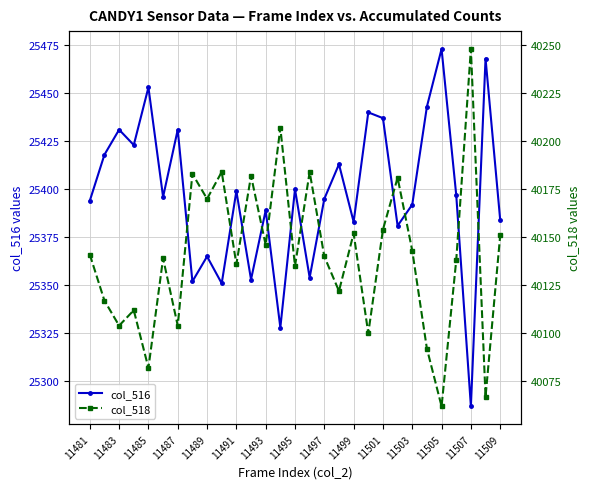

How many interior local valleys does the col_516 series have?

10